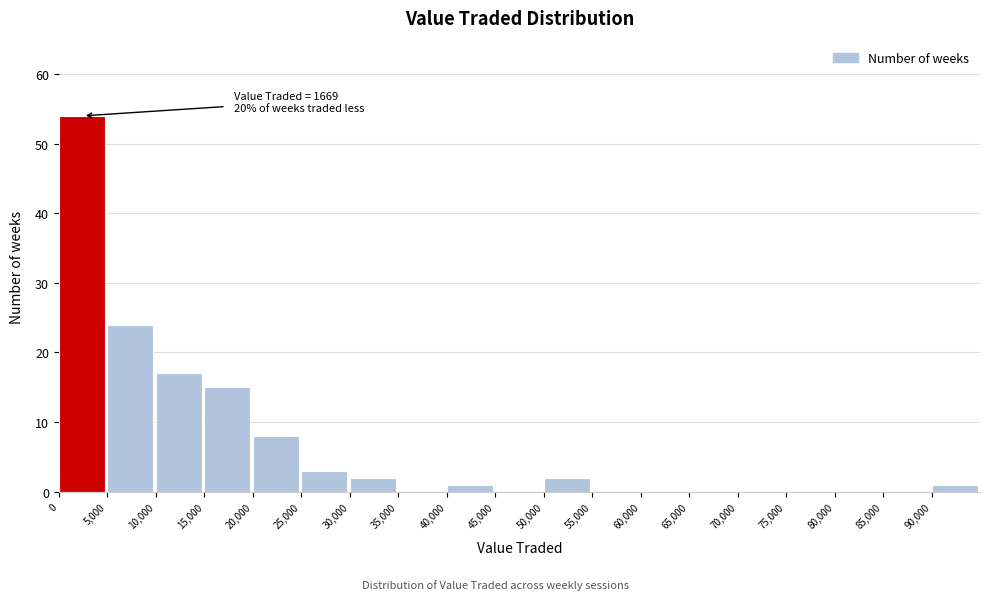

Over which range of the x-axis is the bar tallest?

0 to 5000